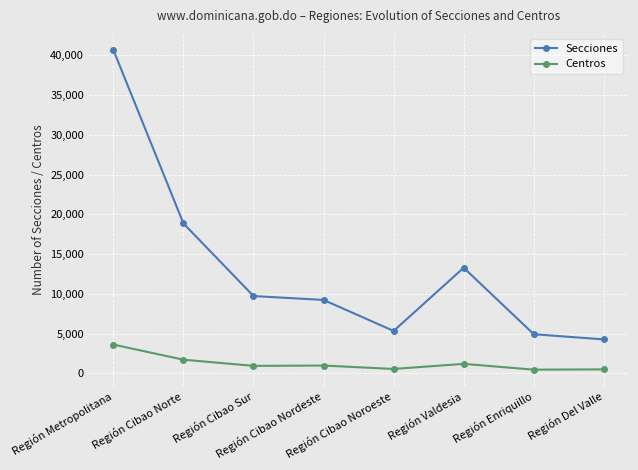

What is the average value of the Secciones series?

13291